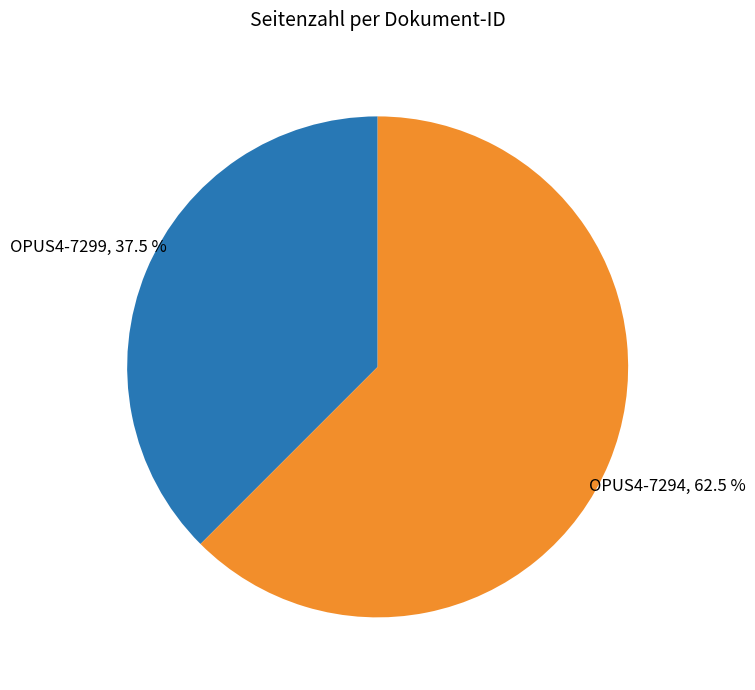

What is the largest slice in the pie chart?

OPUS4-7294